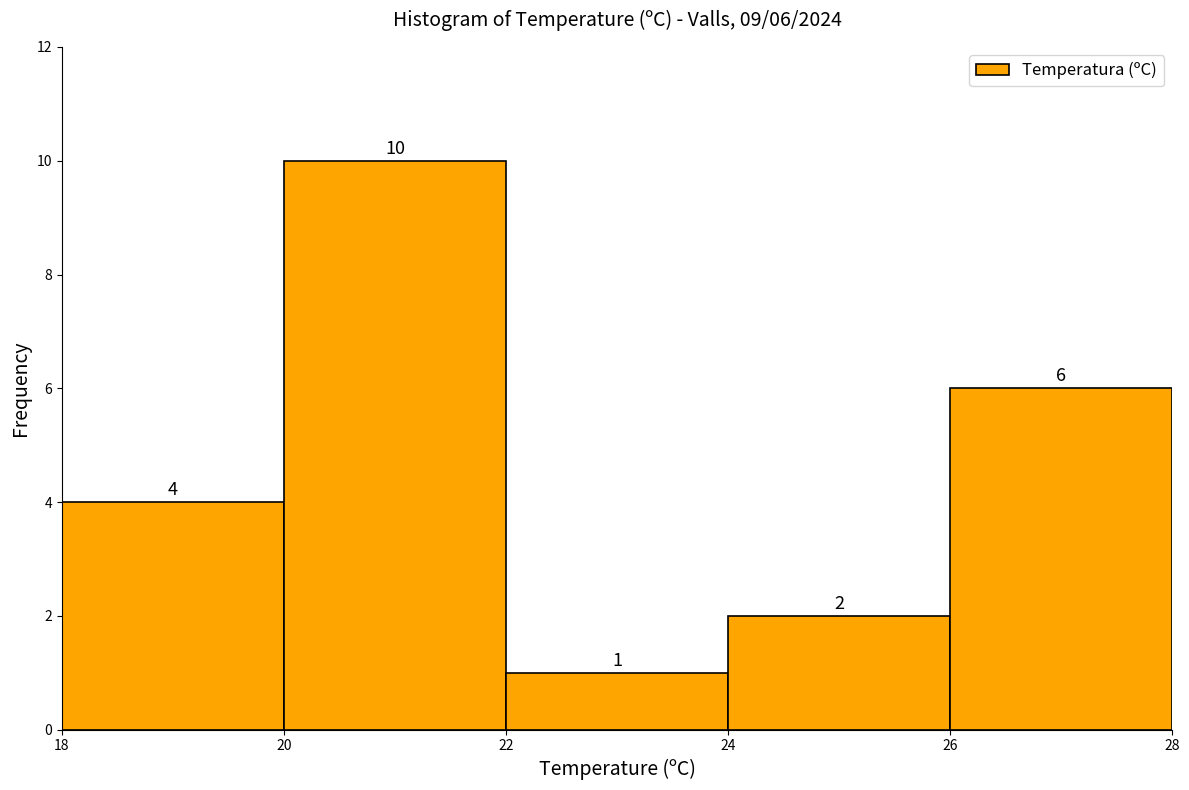

Which range on the x-axis has the tallest bar?

20 to 22